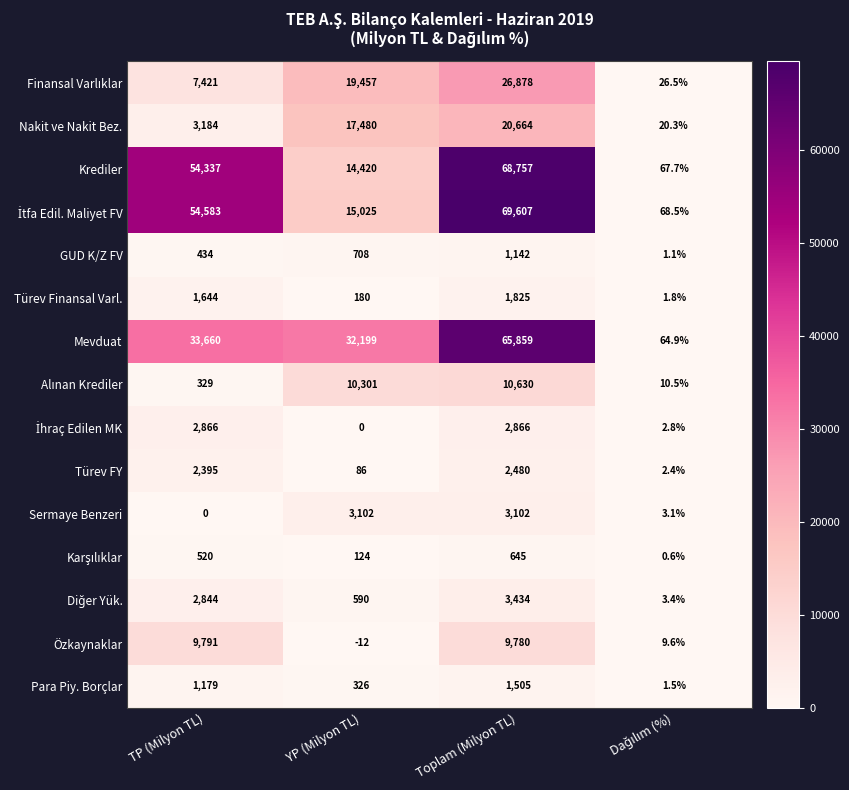

How many series are shown in this chart?

15